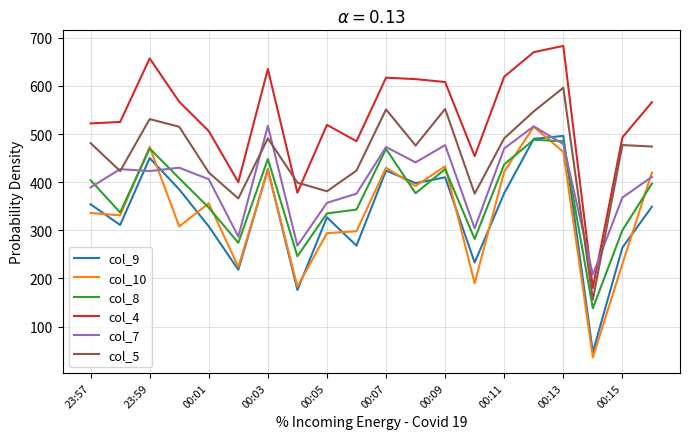

Which series has the largest range (max minus min)?

col_4